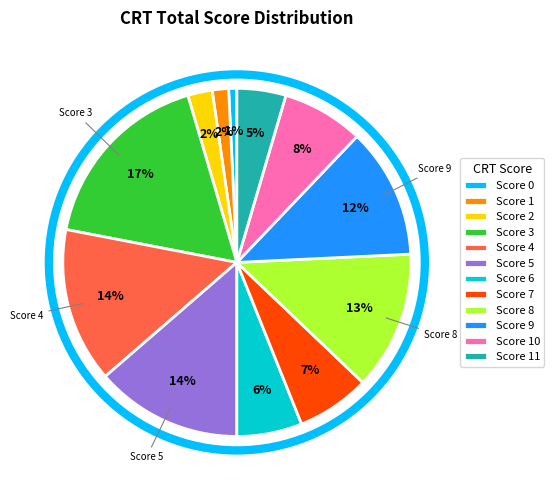

Do Score 1 and Score 4 together represent more than half of the pie?

No